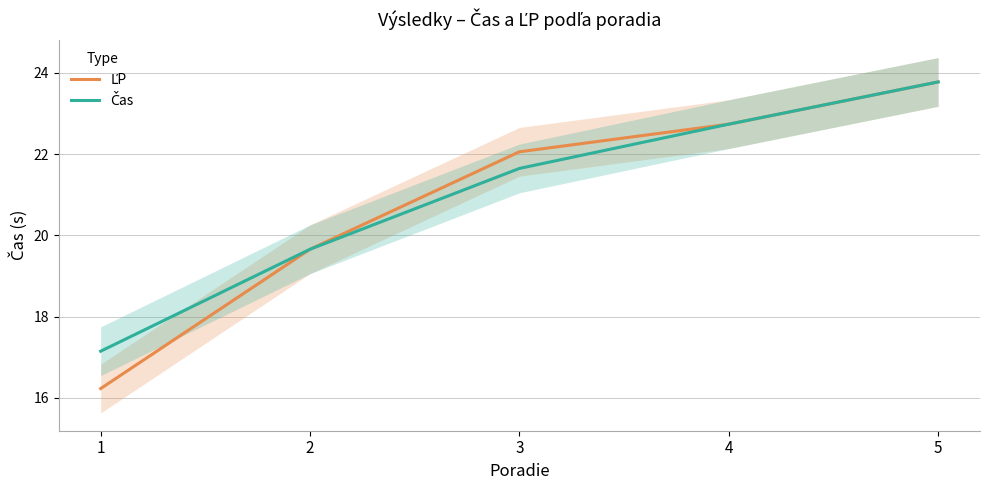

Where does the Čas series first go above 21?

3